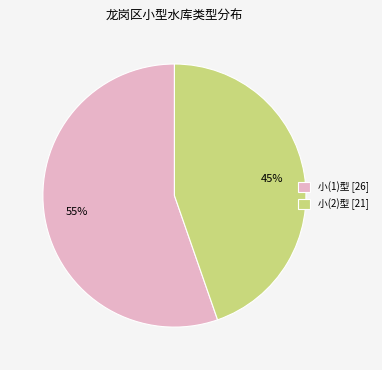

Rank the categories by value from highest to lowest.

小(1)型 [26], 小(2)型 [21]